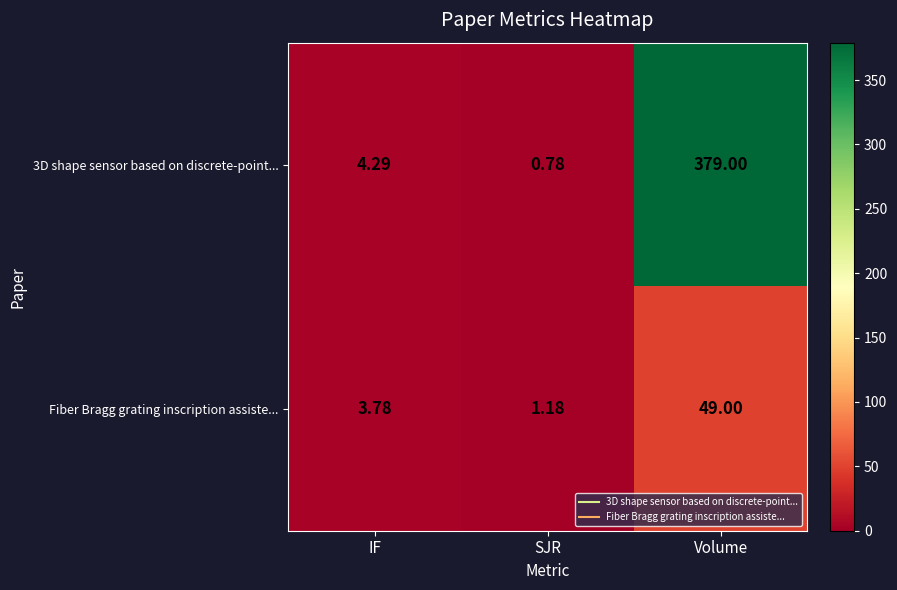

At which label does 3D shape sensor based on discrete-point... reach its peak?

Volume